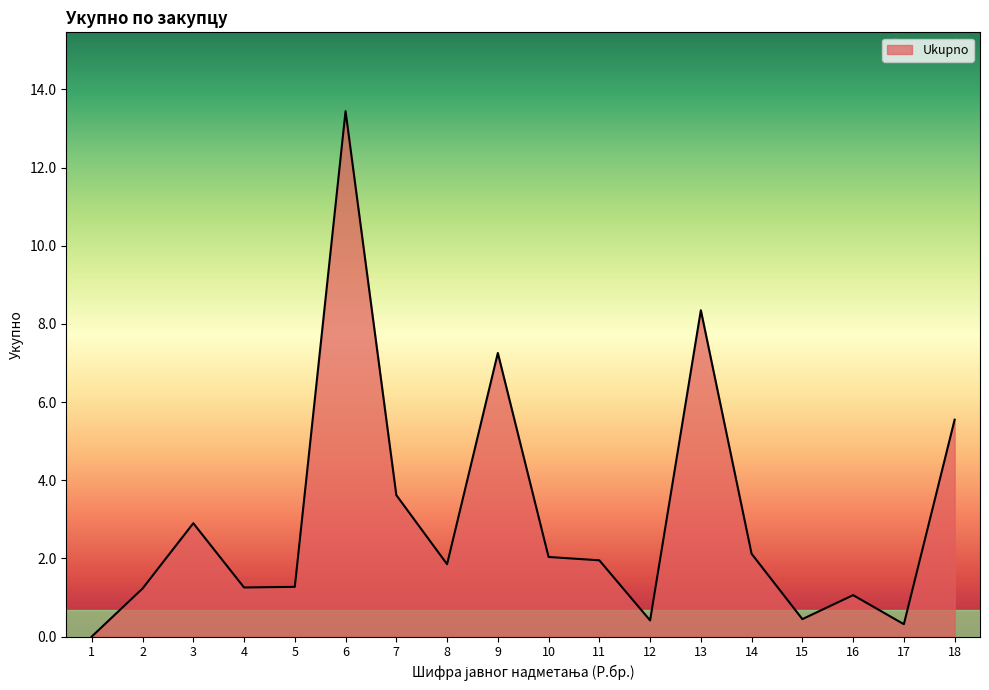

What is the greatest value displayed?

13.4